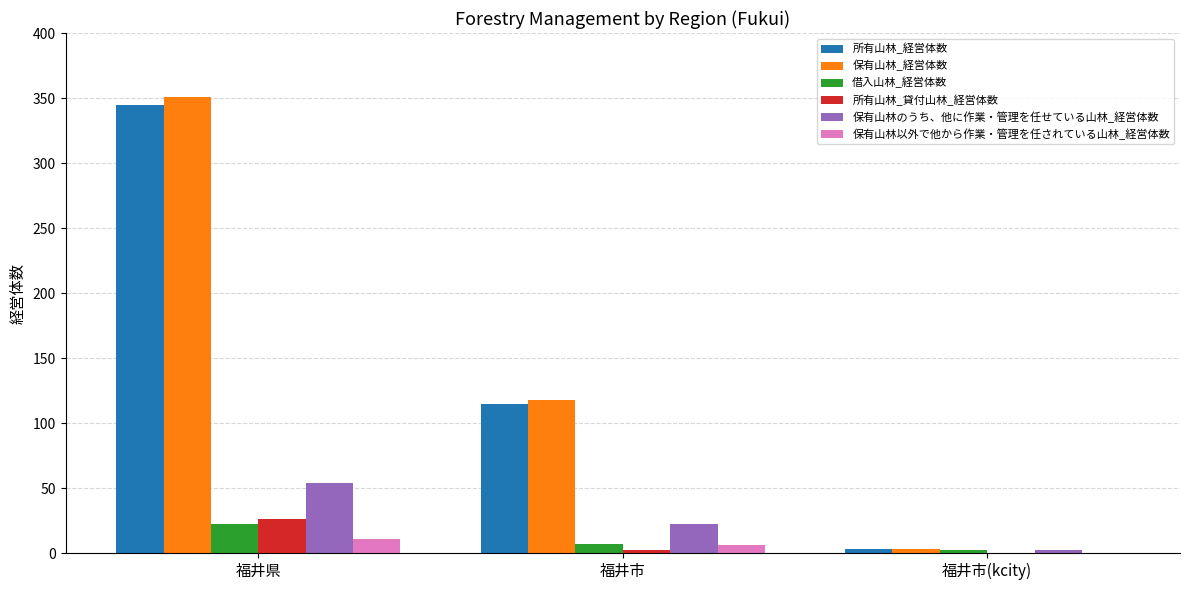

How many data points does each series have?

3